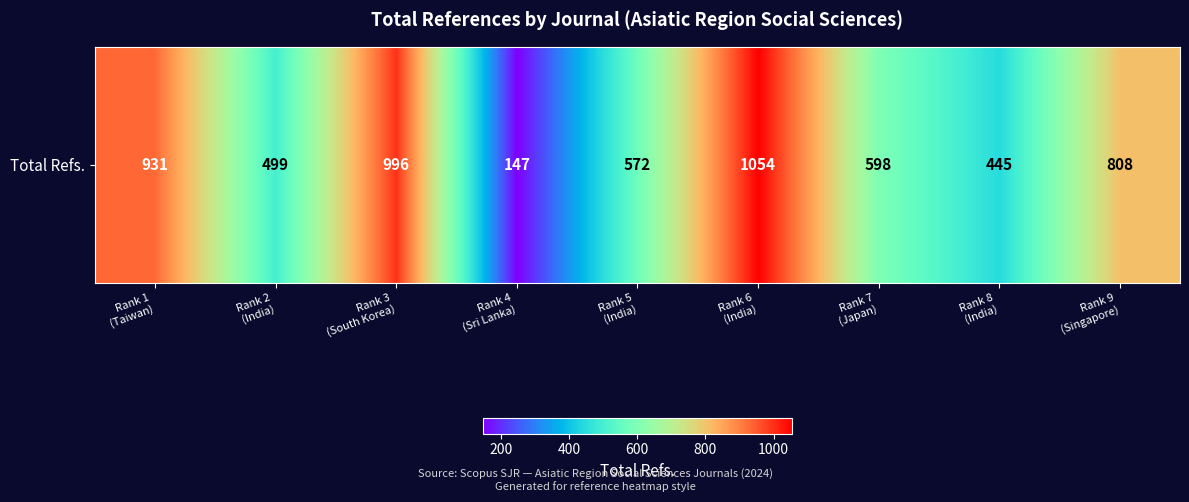

What is the difference between the second highest and minimum values?

849